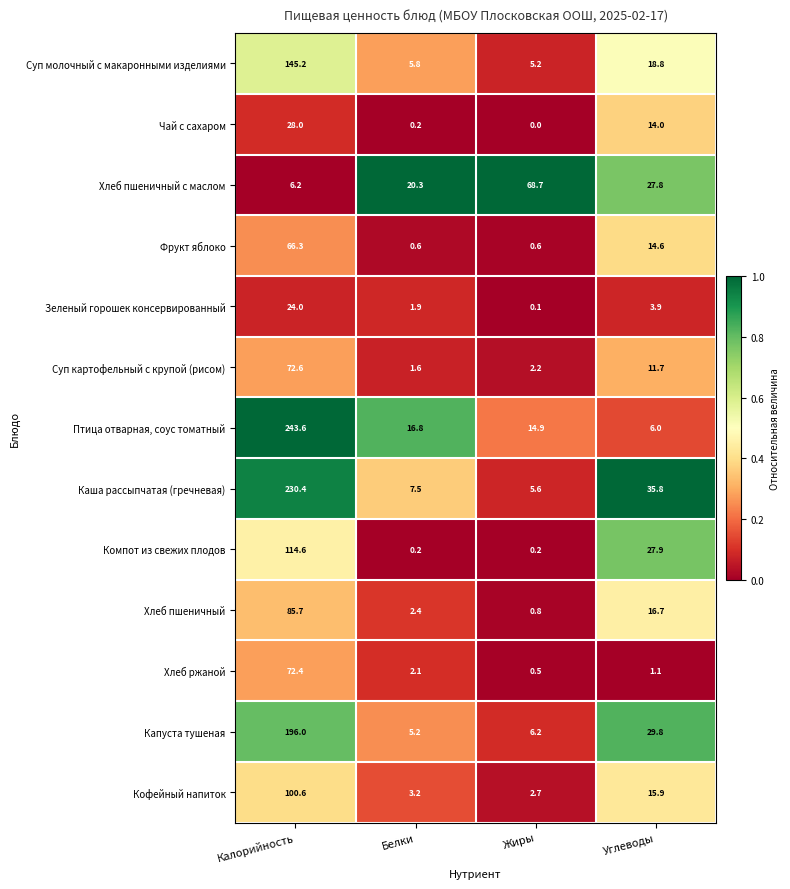

At how many categories does at least one series exceed 0?

4